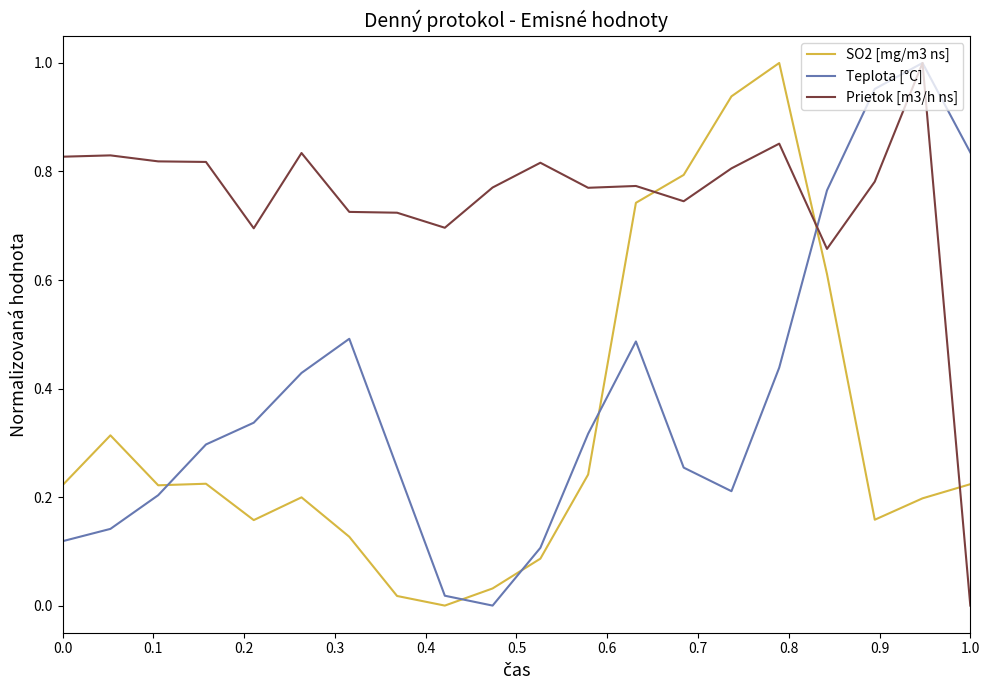

Which series ends up on top after the final intersection of Prietok [m3/h ns] and Teplota [°C]?

Teplota [°C]